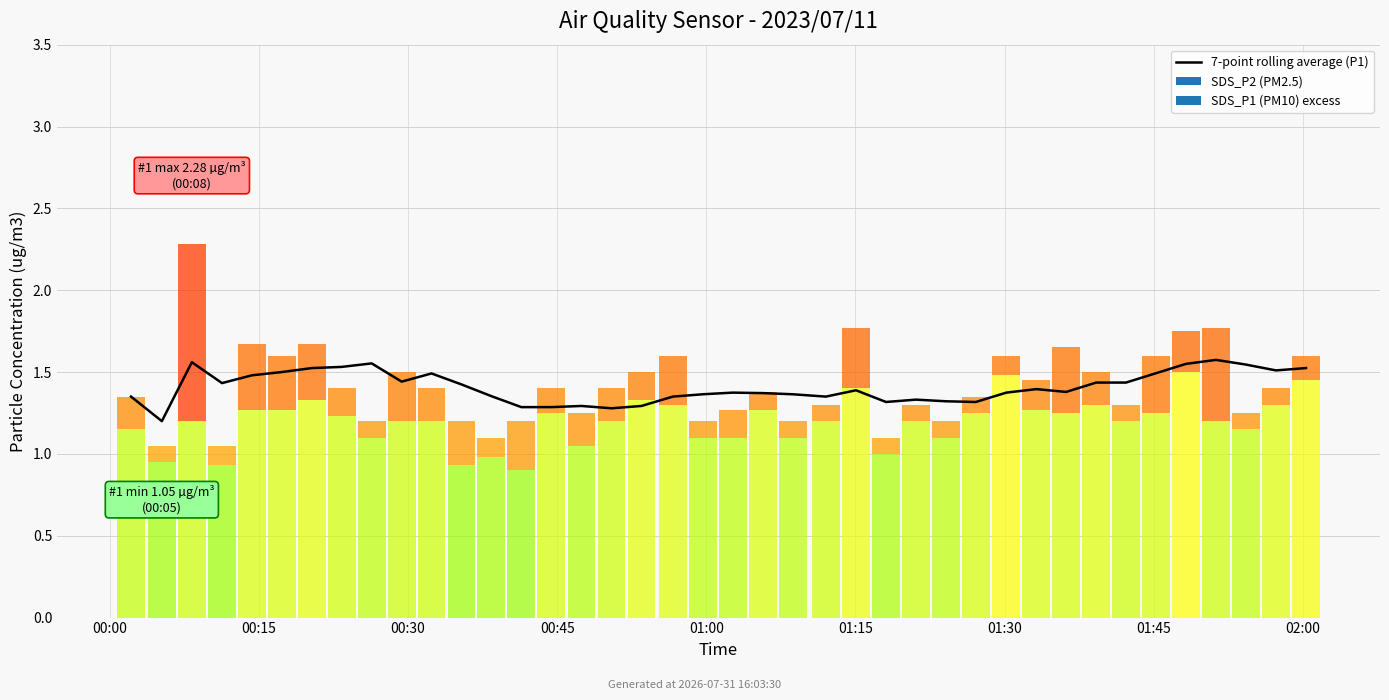

What is the sum of the values at 34 and 10?

3.0